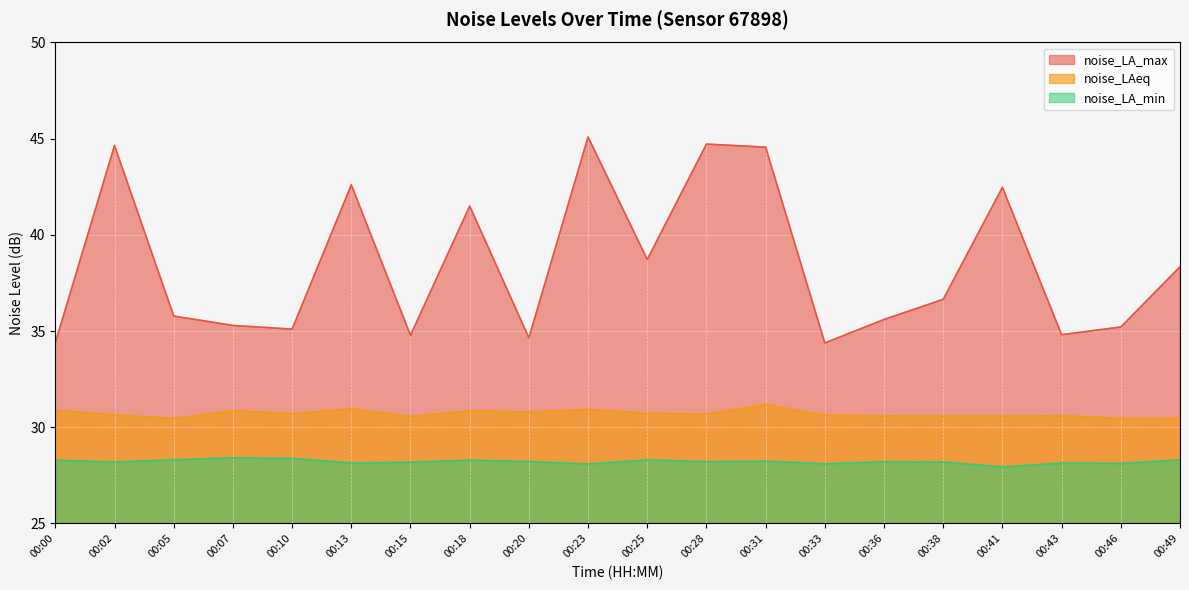

How many interior local valleys does the noise_LA_min series have?

7